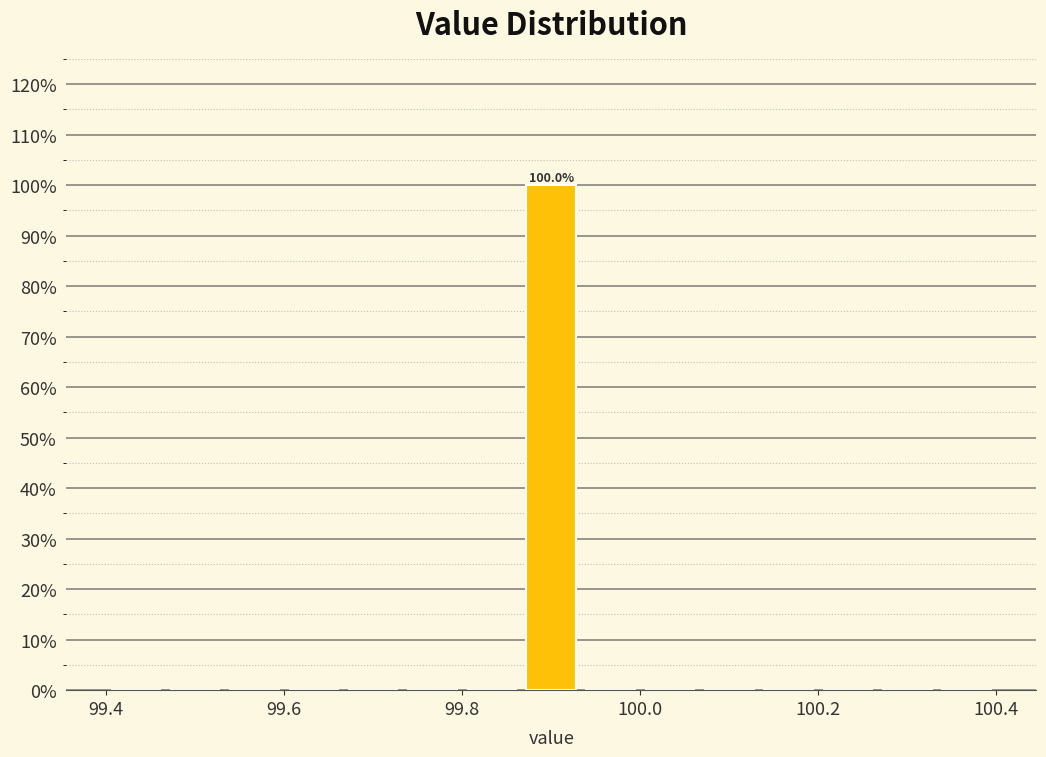

Around what value on the x-axis is the tallest bar? Give the approximate position of its centre, as read against the axis.

99.90